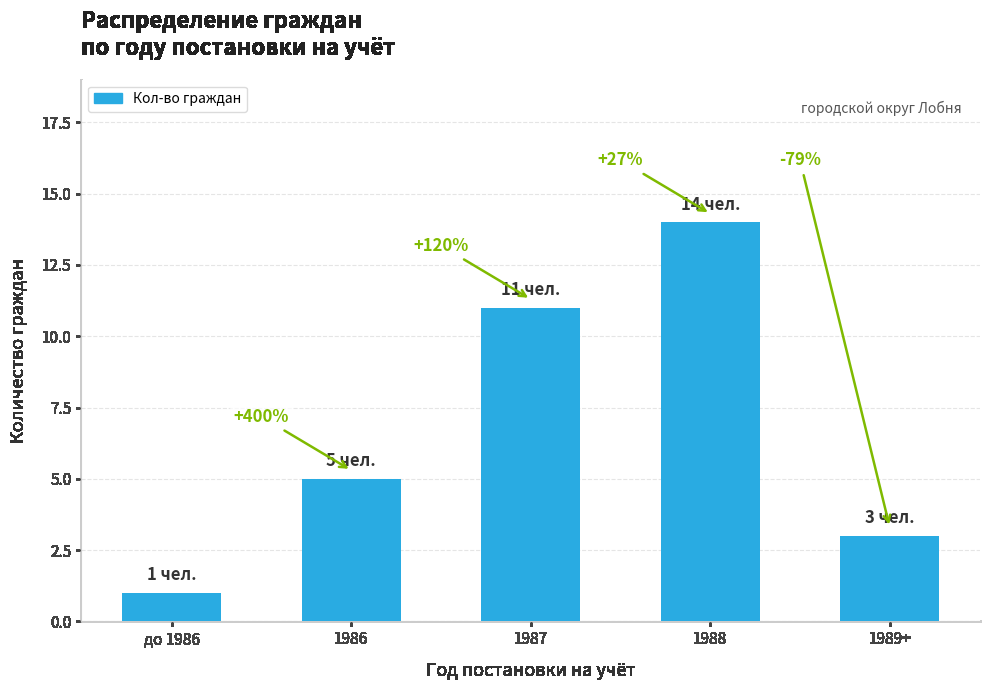

Are the bars horizontal?

No